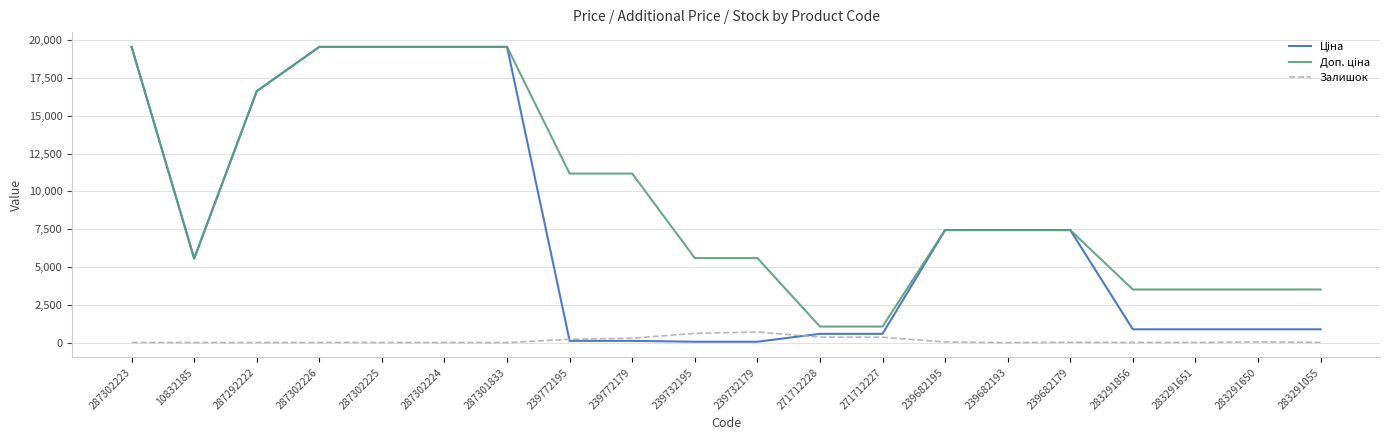

Count the number of data series in this chart.

3